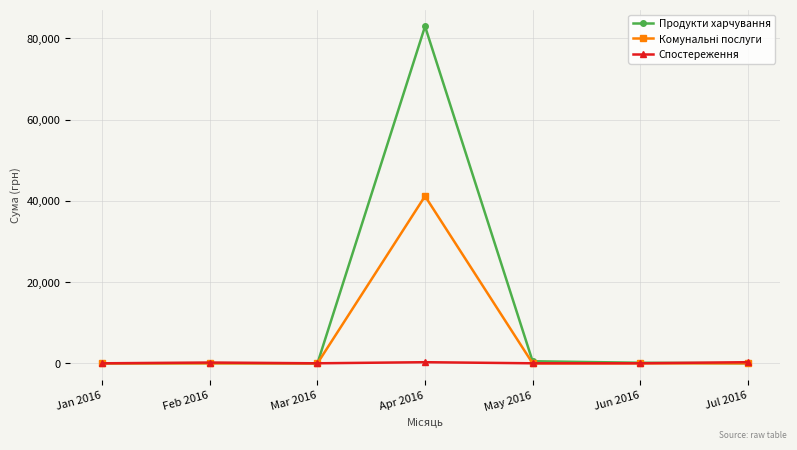

At which category is the sum across all series the highest?

Apr 2016